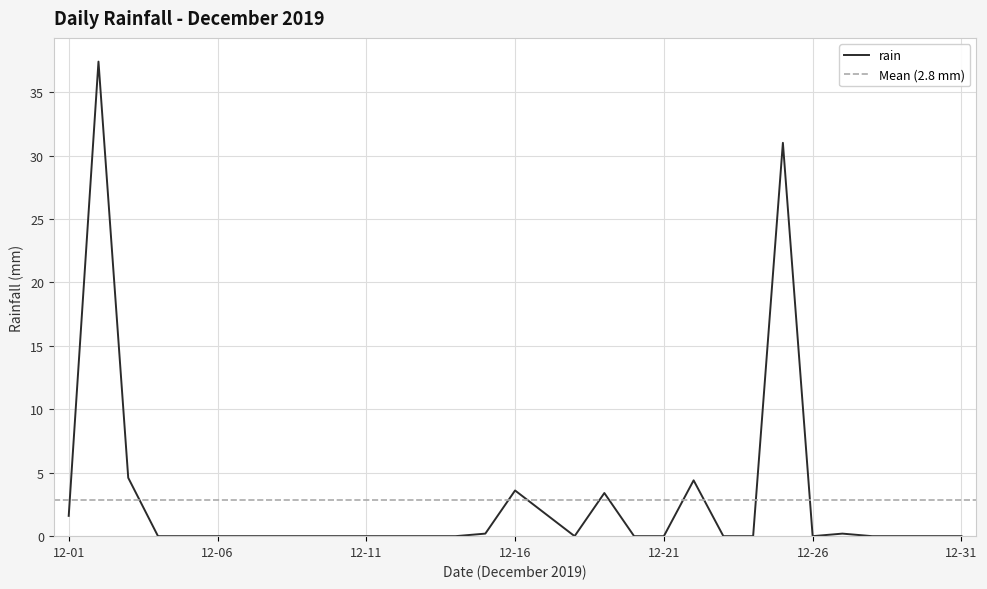

The chart shows a value of 15.6 at 2019-12-30. True or false?

False